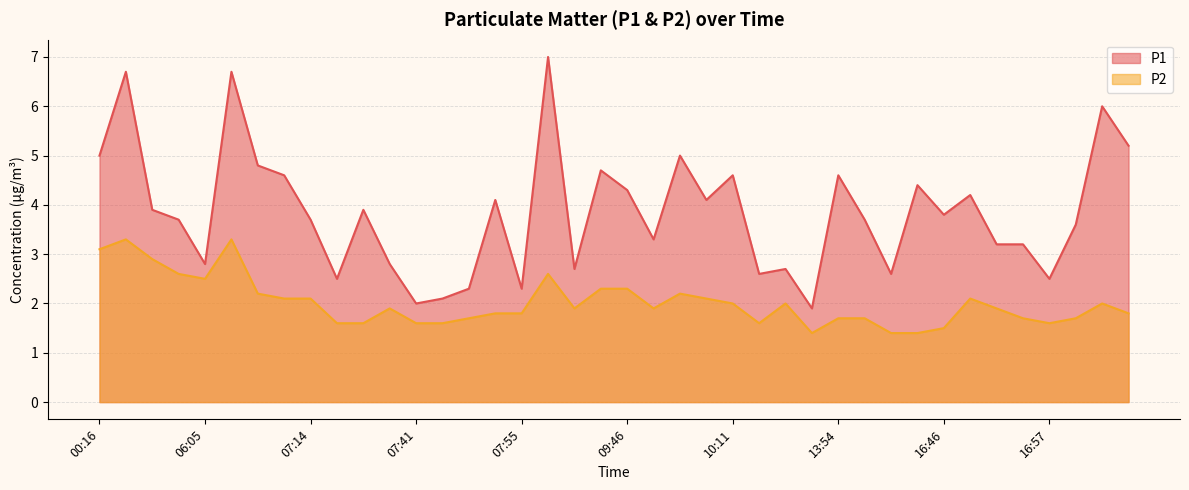

True or false: P2 has a value of 3.3 at 06:45.

True